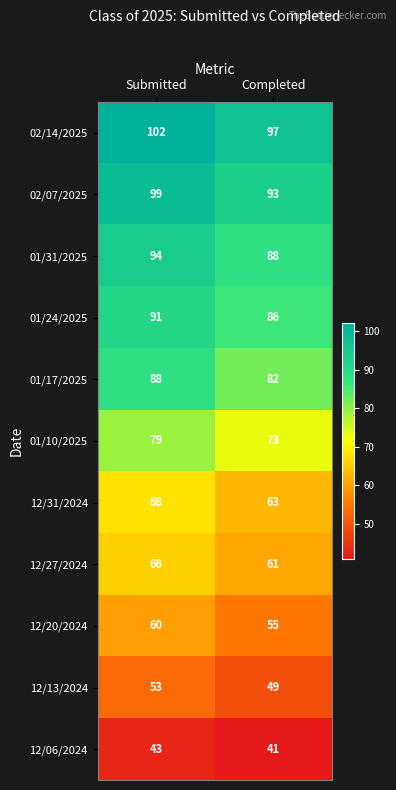

Count the number of categories in the chart.

2